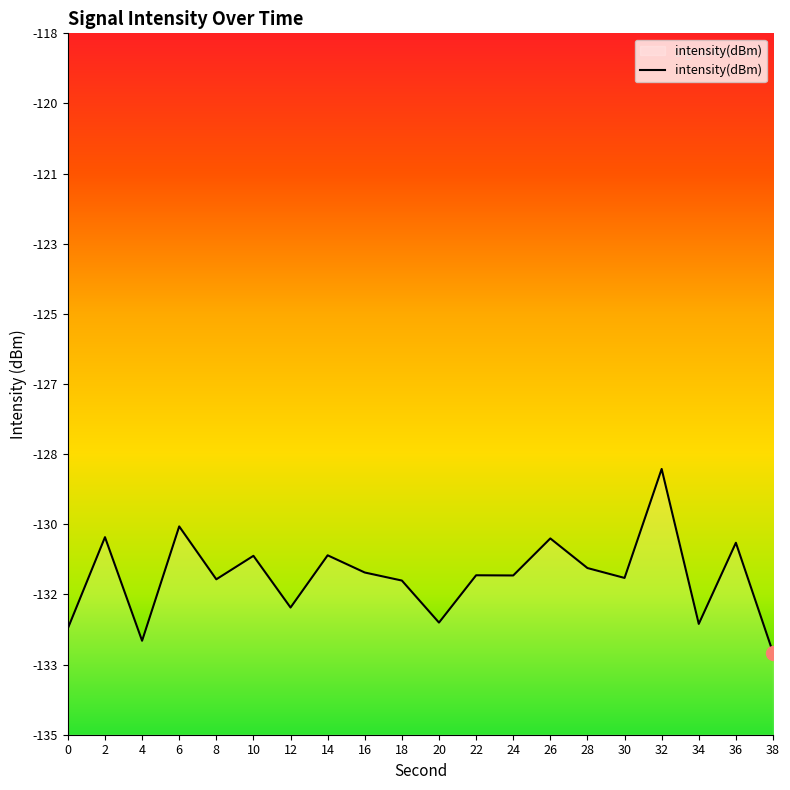

At which category does the data reach its first local valley?

4